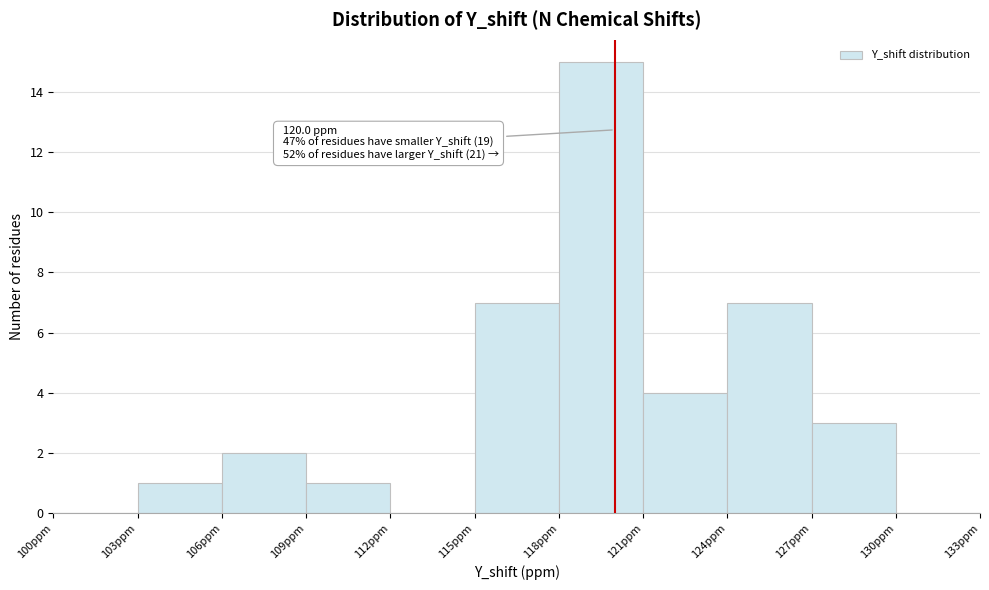

Which range on the x-axis has the tallest bar?

118 to 121